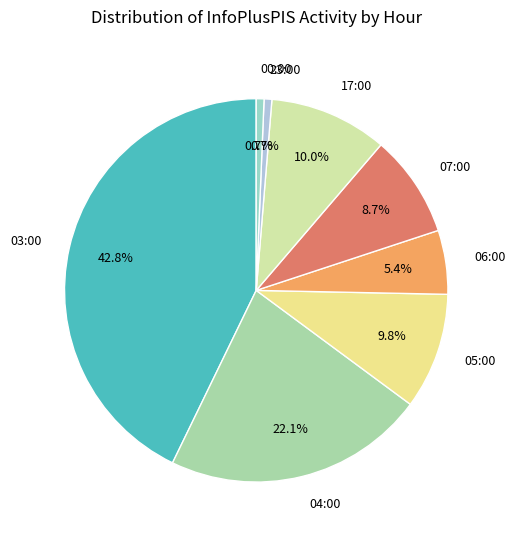

To the nearest percent, what is the average slice percentage?

12%